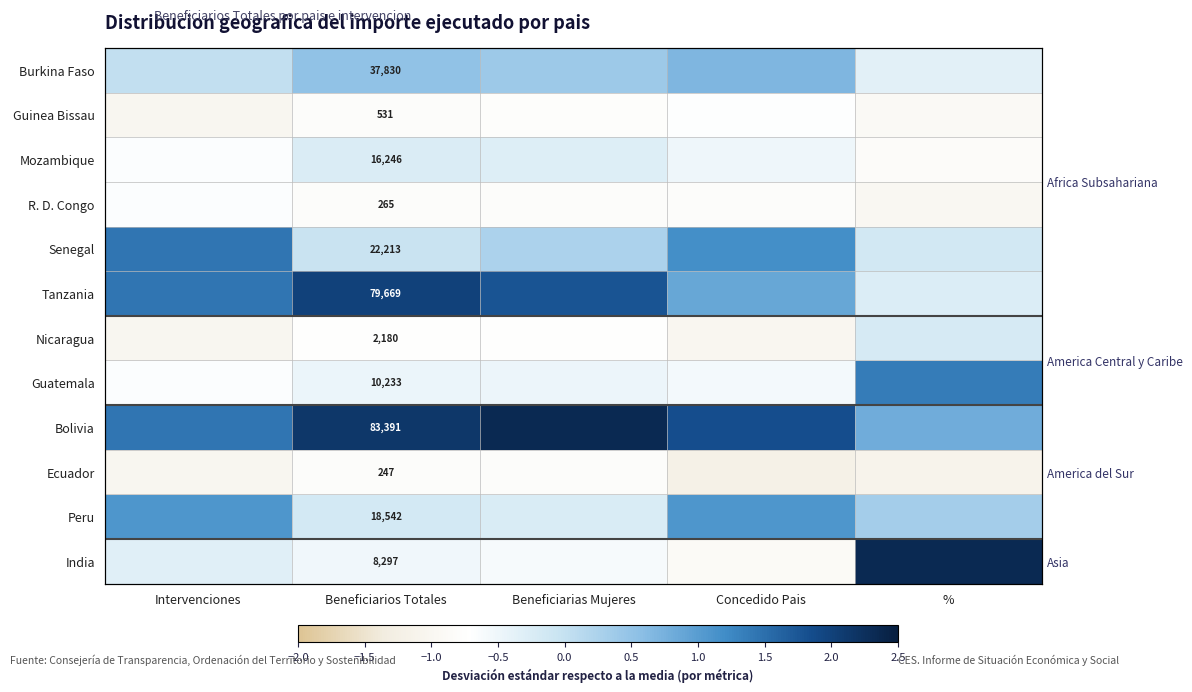

At which label does Burkina Faso reach its peak?

Concedido Pais